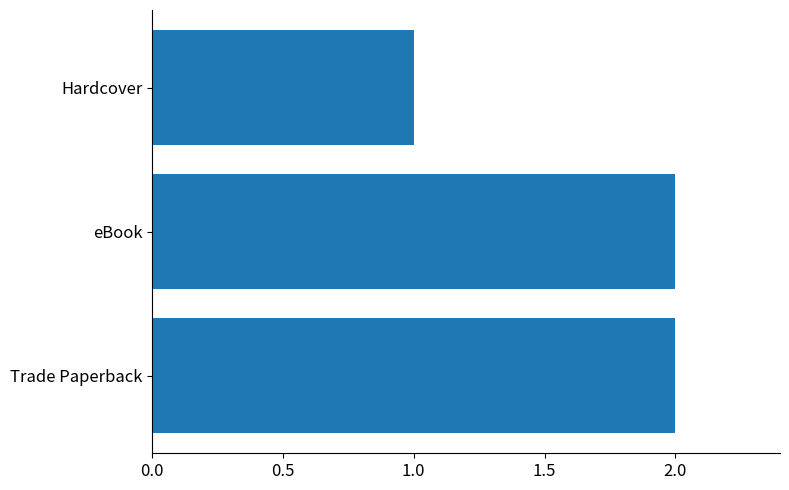

Reading bottom to top, what are all the values shown in this chart?

Trade Paperback=2	eBook=2	Hardcover=1